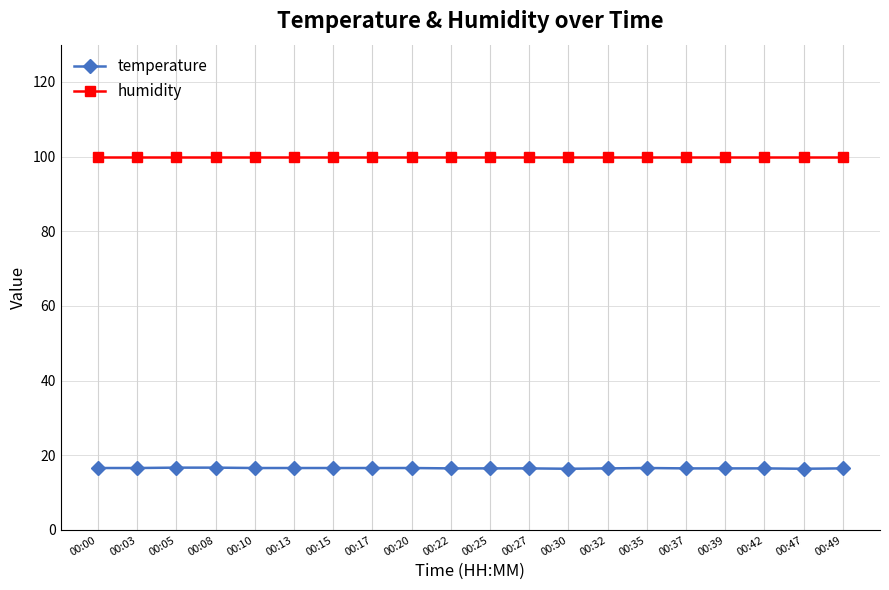

True or false: humidity has a value of 99.9 at 00:05.

True